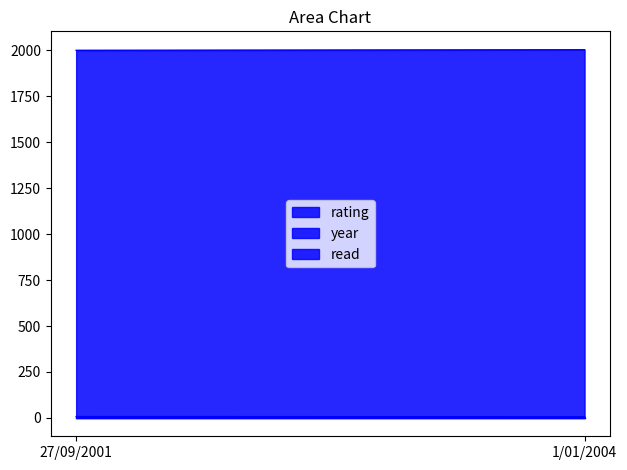

What is the value of the rating point at the 1st from the left?

7